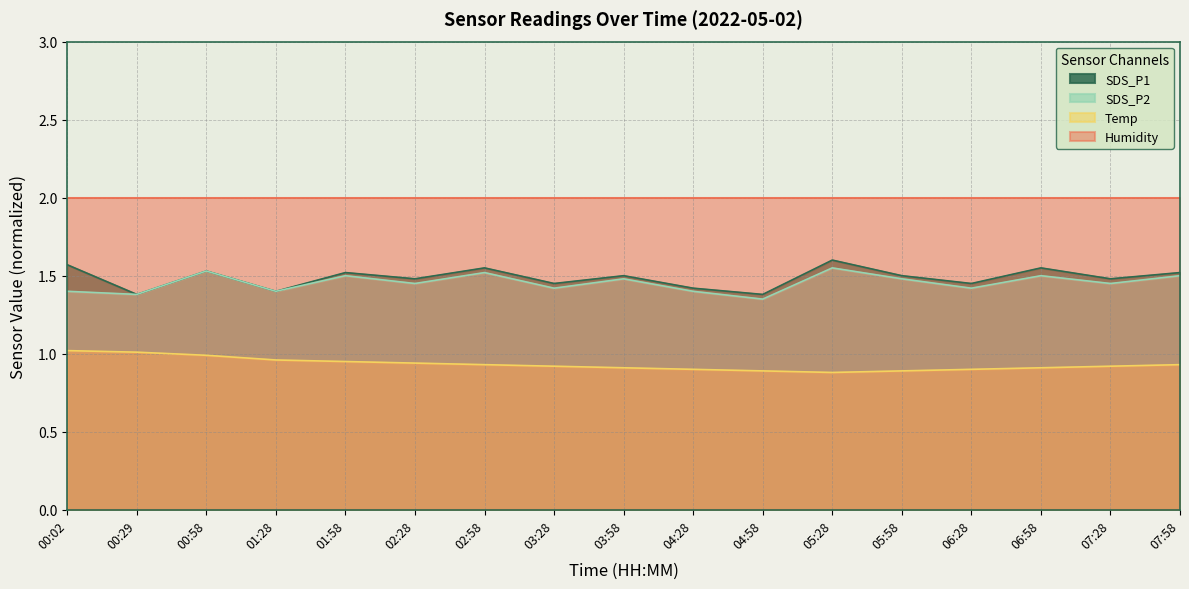

At which category is the sum across all series the highest?

00:58